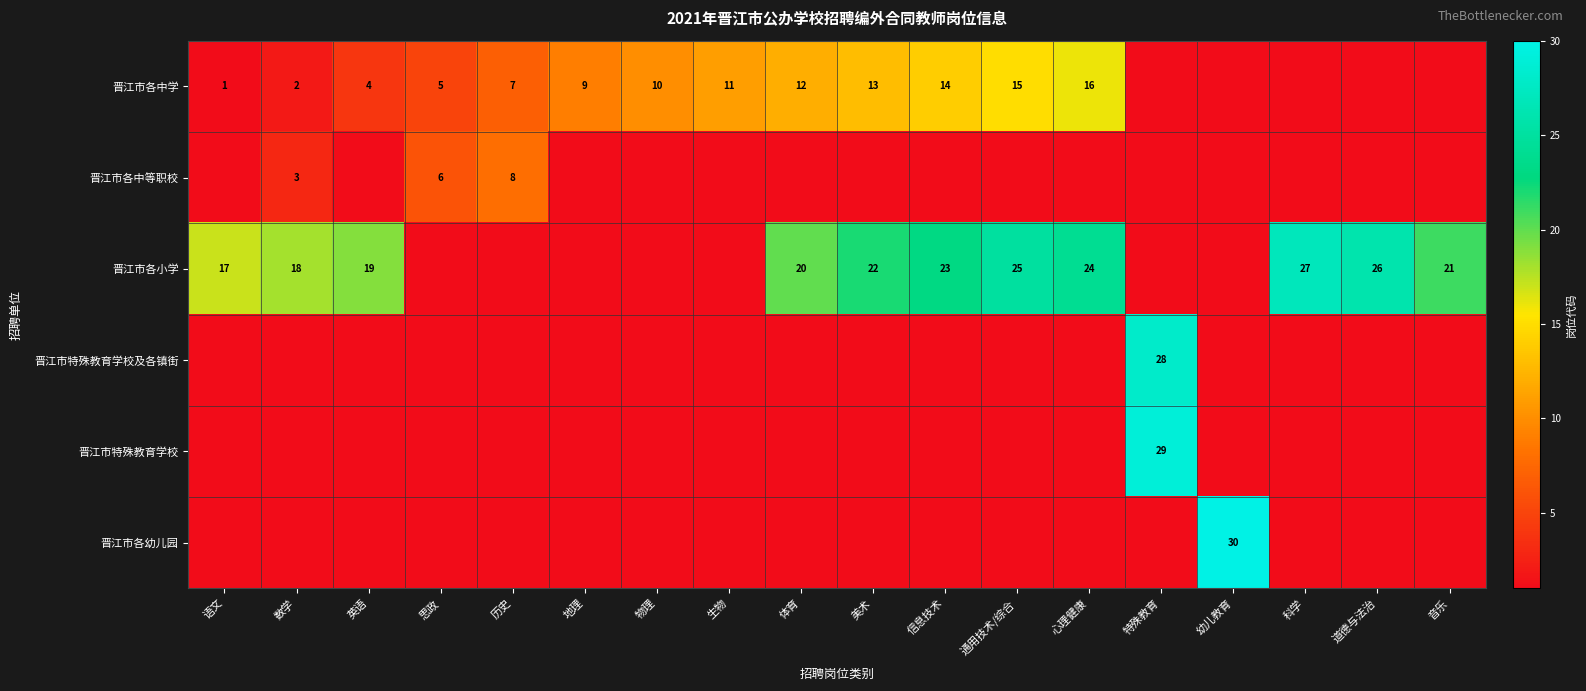

What is the total value across all series at 英语?

23